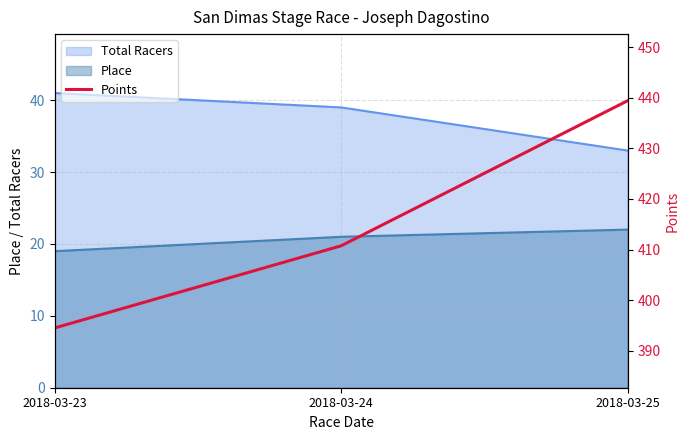

The Place series shows 22 at 2018-03-25. True or false?

True